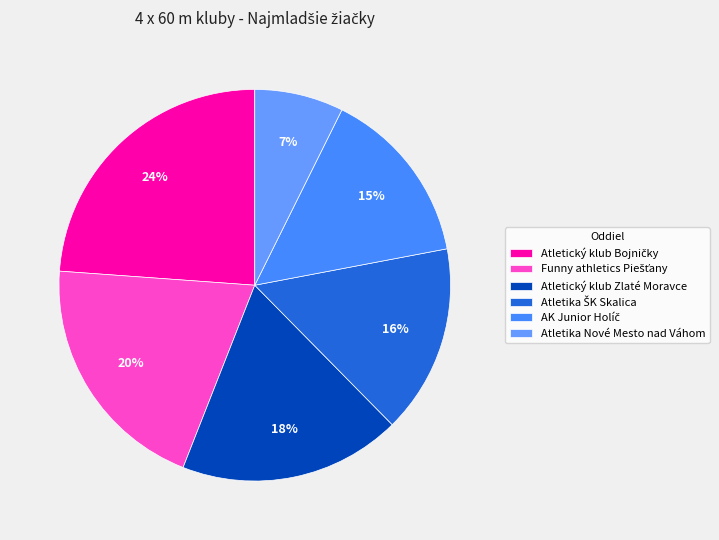

What is the change in value from Funny athletics Piešťany to Atletický klub Zlaté Moravce?

-8